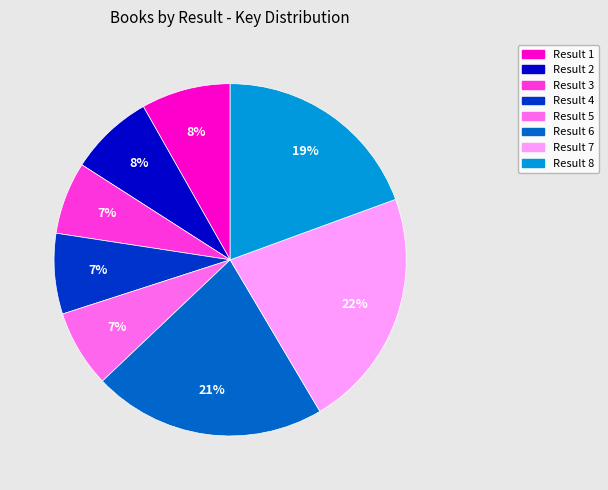

Count the number of slices in the pie.

8